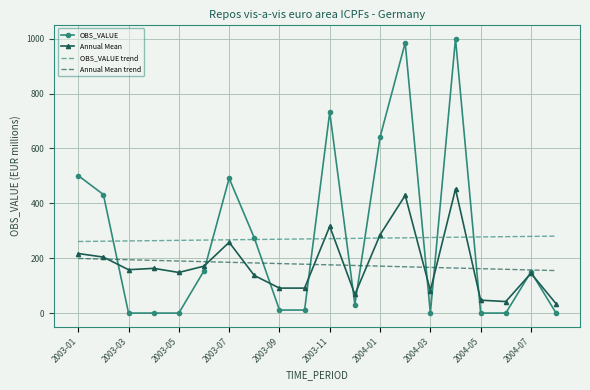

Which series has the widest spread of values?

OBS_VALUE